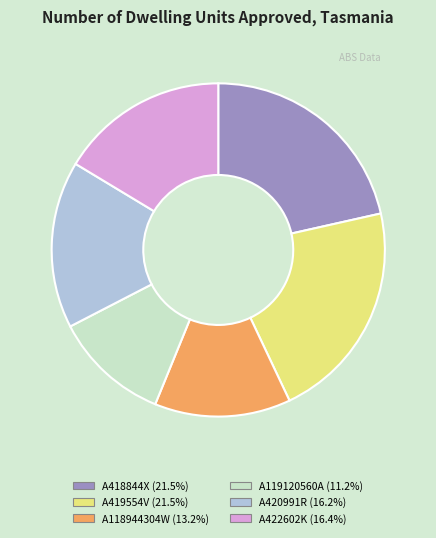

Does any single category account for the majority?

No